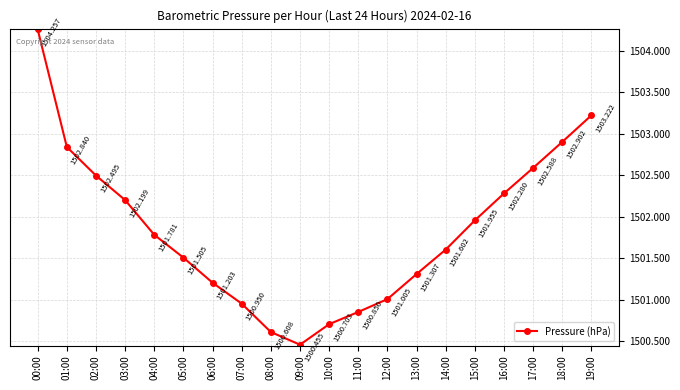

True or false: the data shows 326.4 at 16:00.

False